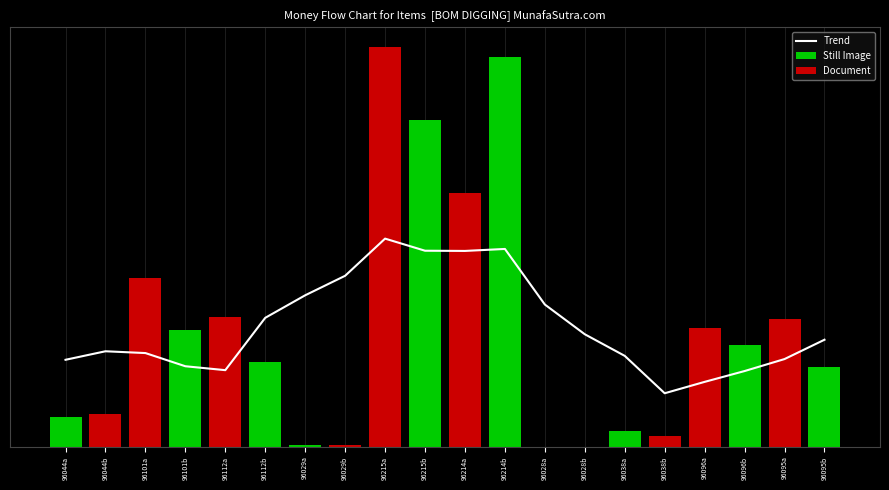

Reading right to left, extract all data points from this chart.

96095b=4.0	96095a=3.3	96096b=2.8	96096a=2.4	96038b=2.0	96038a=3.4	96028b=4.2	96028a=5.3	96214b=7.4	96214a=7.3	96215b=7.3	96215a=7.8	96029b=6.4	96029a=5.7	96112b=4.8	96112a=2.9	96101b=3.0	96101a=3.5	96044b=3.6	96044a=3.3